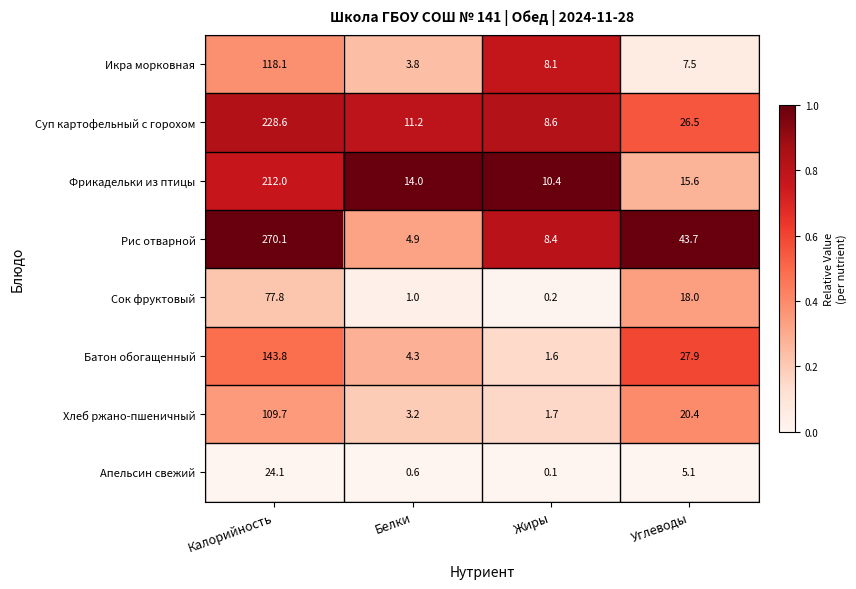

What is the sum of the Фрикадельки из птицы values at Калорийность and Белки?

226.0